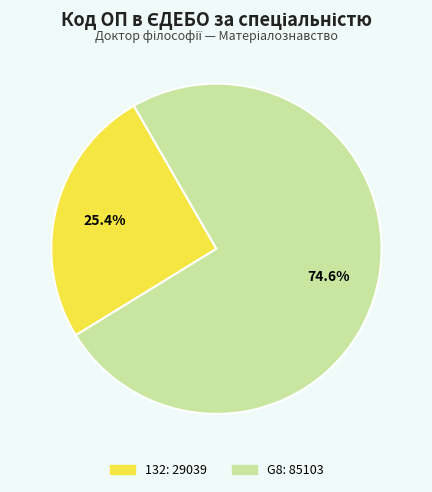

To the nearest percent, what is the difference between the G8 and 132 slice percentages?

49%